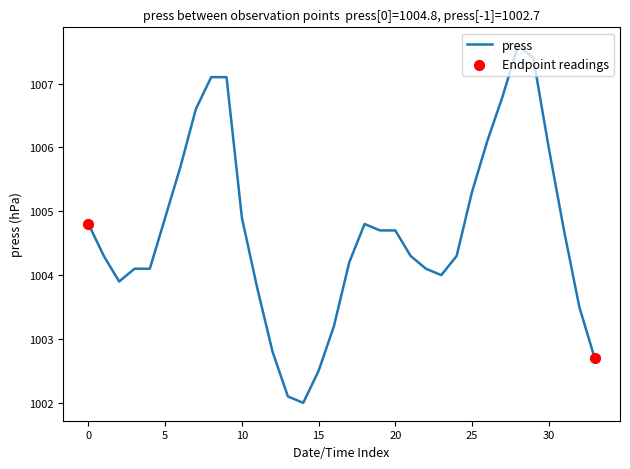

What is the maximum value shown in the chart?

1007.6